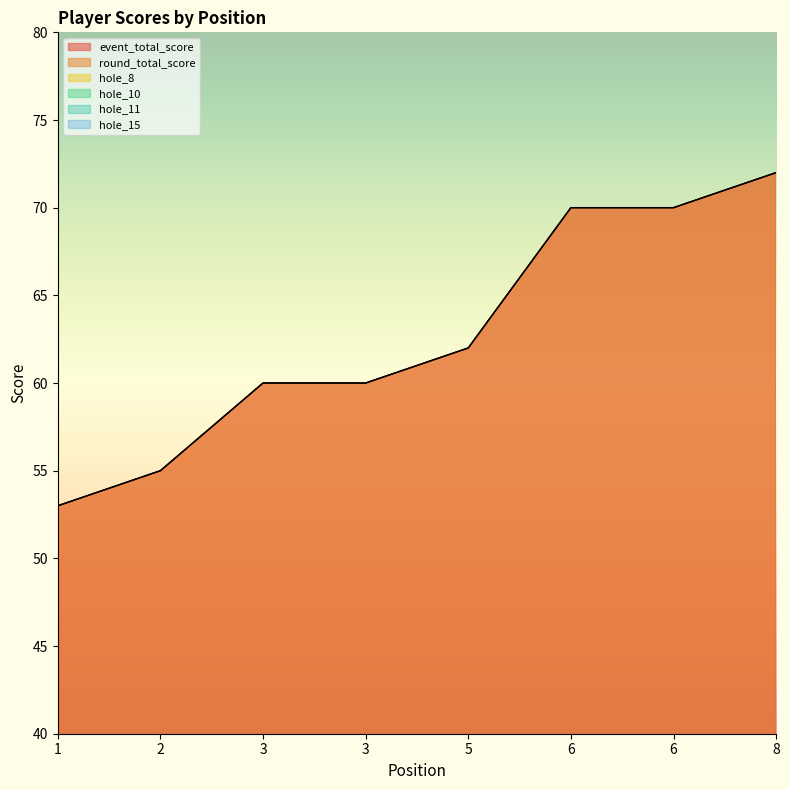

What is the approximate value of hole_8 at 2?

2